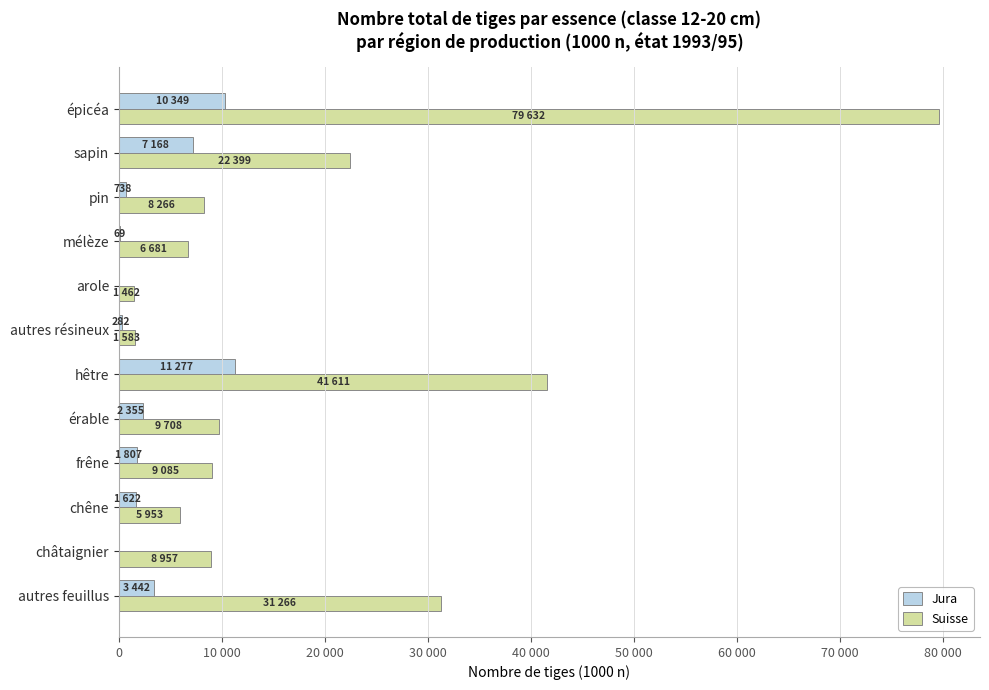

Which series has the largest range (max minus min)?

Suisse